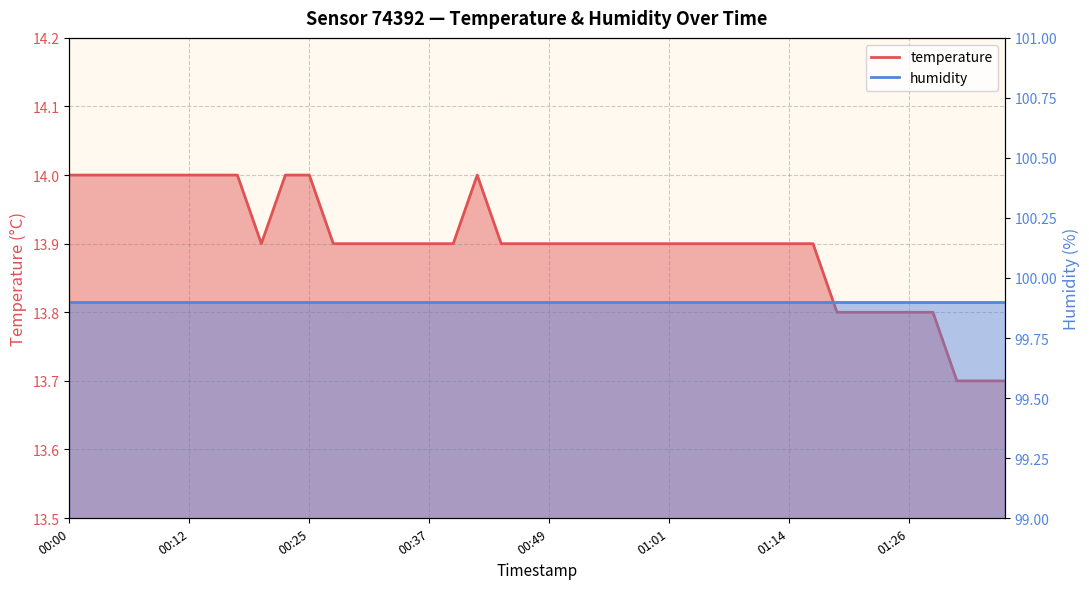

Read the value at 00:37.

13.9